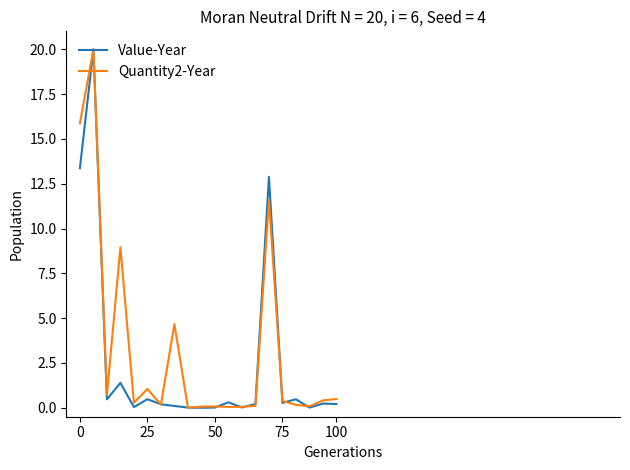

What are all the series names shown in the legend?

Value-Year, Quantity2-Year